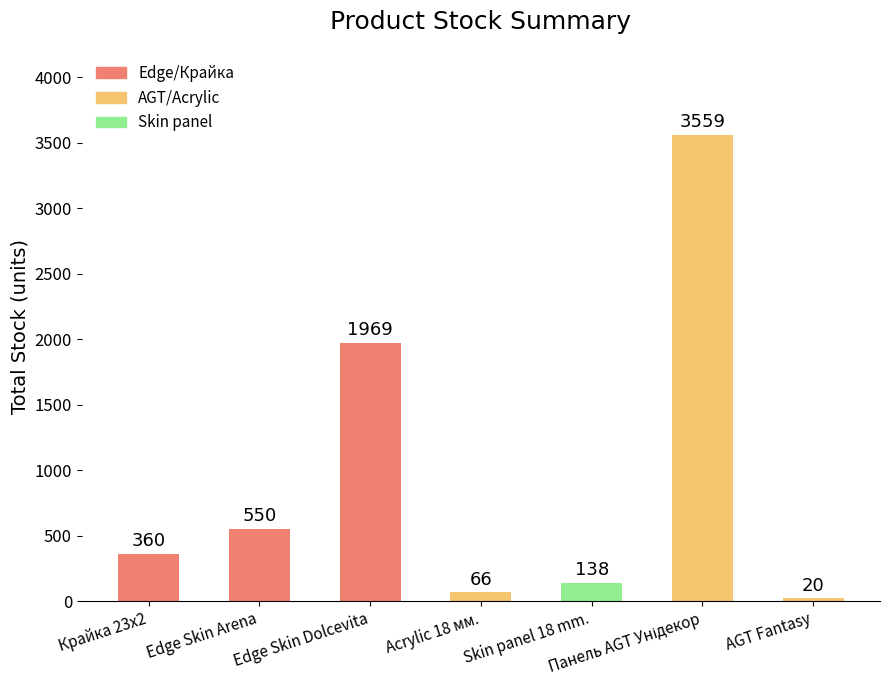

Where is the data nearest to the value 1789?

Edge Skin Dolcevita